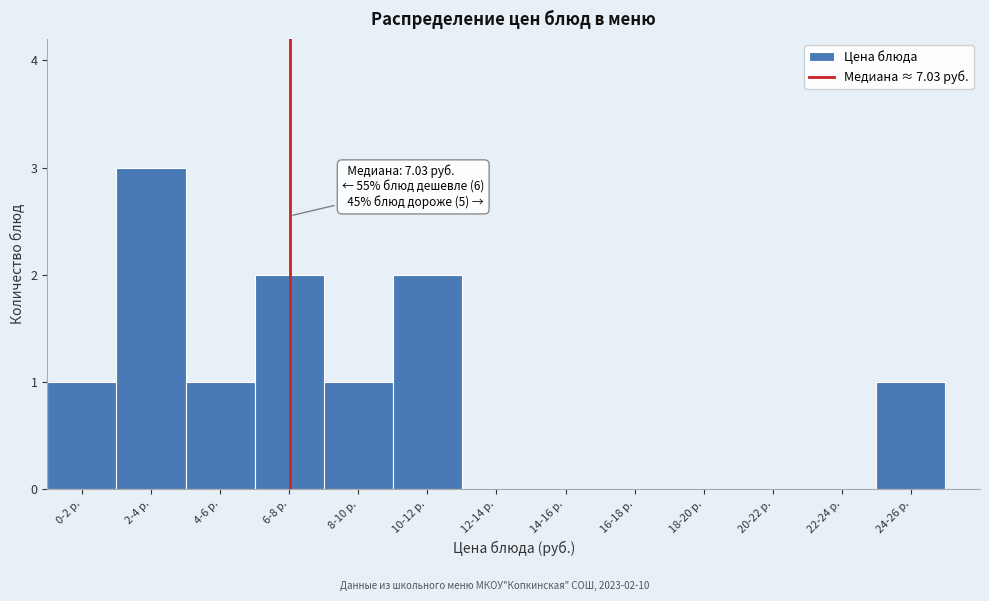

Reading right to left, extract all data points from this chart.

24-26 р.=1	22-24 р.=0	20-22 р.=0	18-20 р.=0	16-18 р.=0	14-16 р.=0	12-14 р.=0	10-12 р.=2	8-10 р.=1	6-8 р.=2	4-6 р.=1	2-4 р.=3	0-2 р.=1